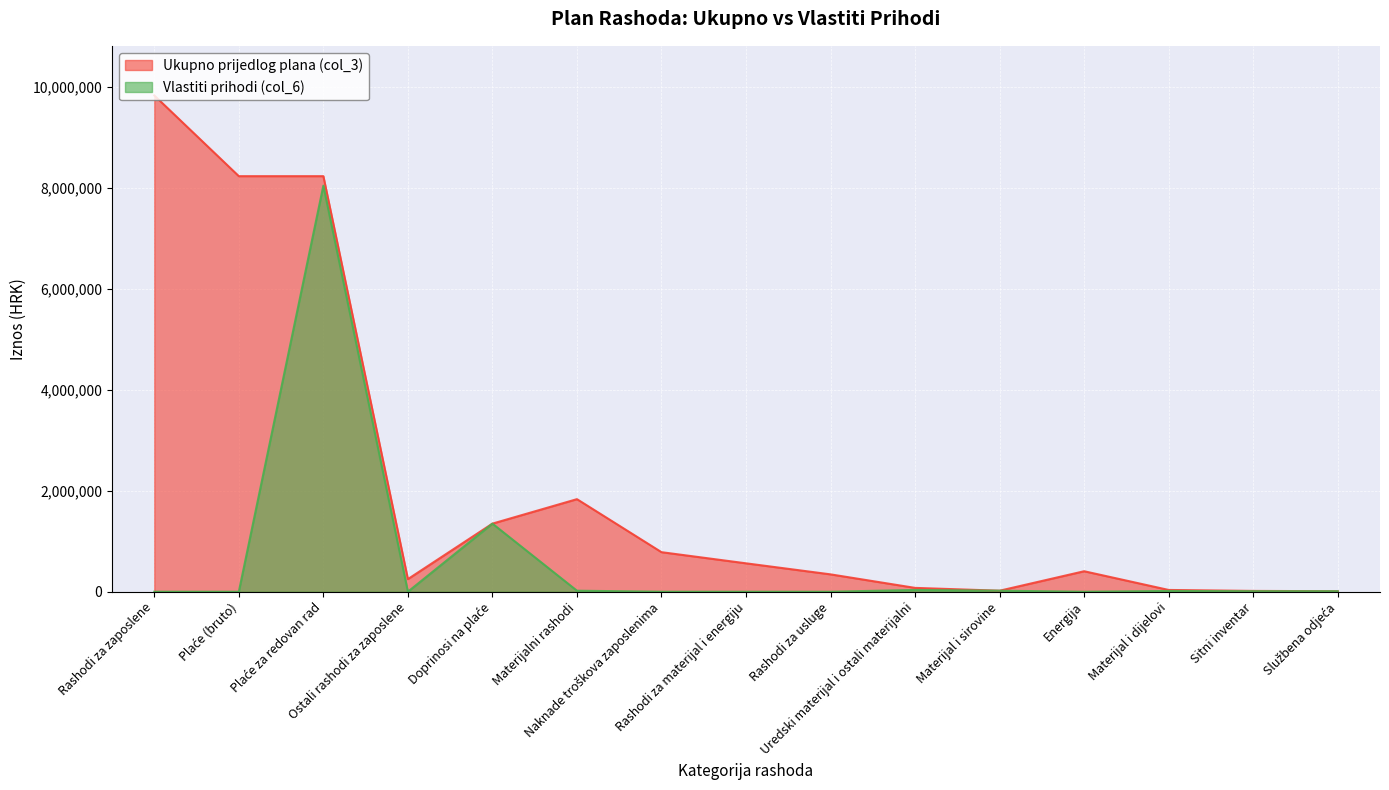

Where is the first local maximum for Ukupno prijedlog plana (col_3)?

Materijalni rashodi